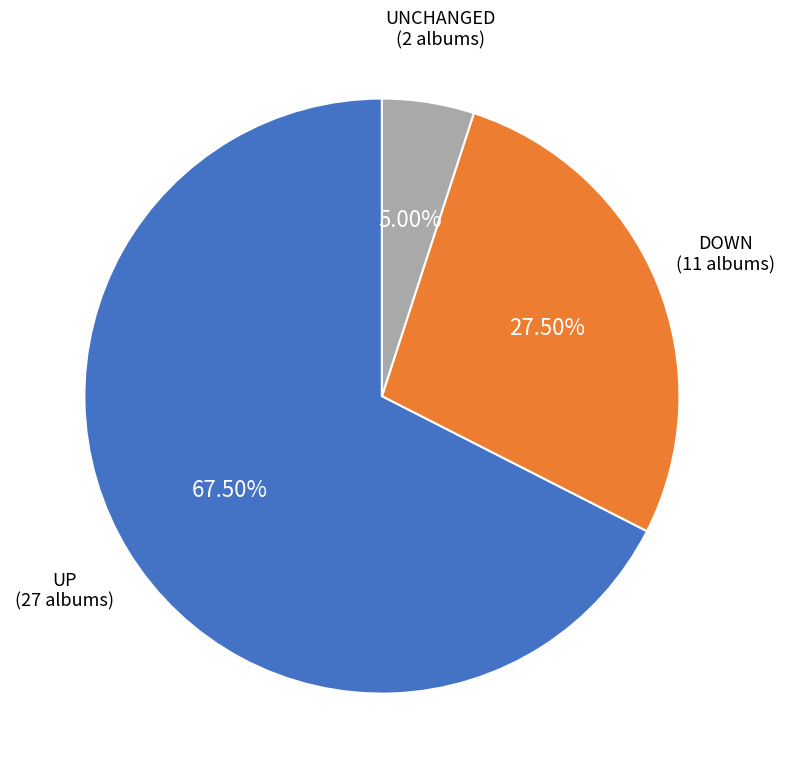

How many segments does this pie chart have?

3